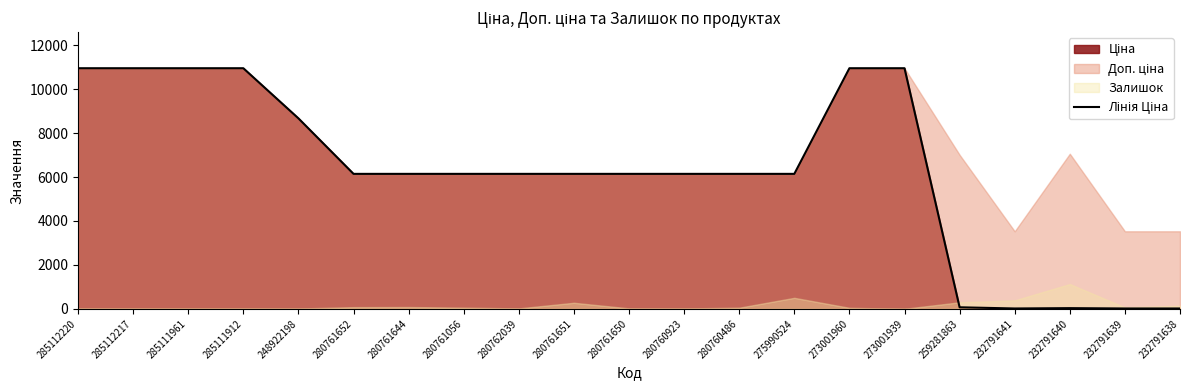

What is the sum of the values at 280760923 and 280760486?

12286.5